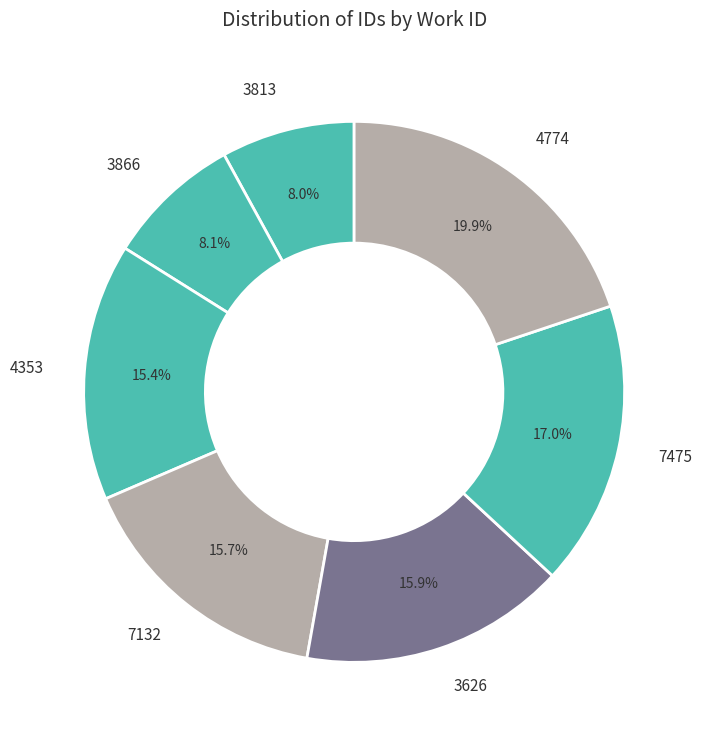

What is the ratio of the value at 7132 to the value at 4353?

1.0